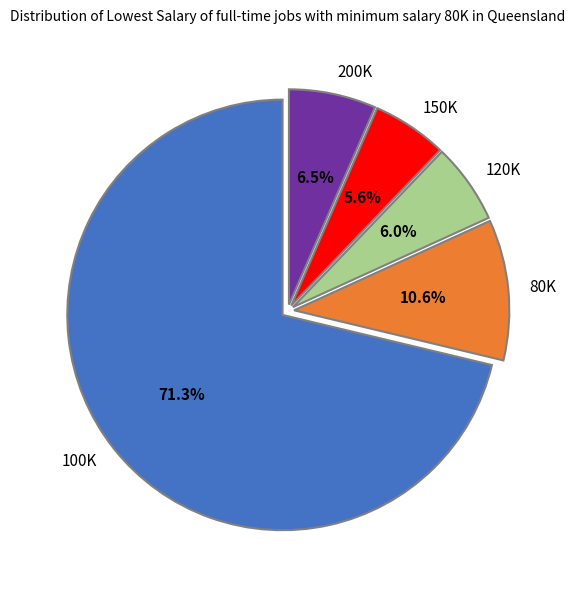

Combined, do 150K and 120K account for over 50%?

No